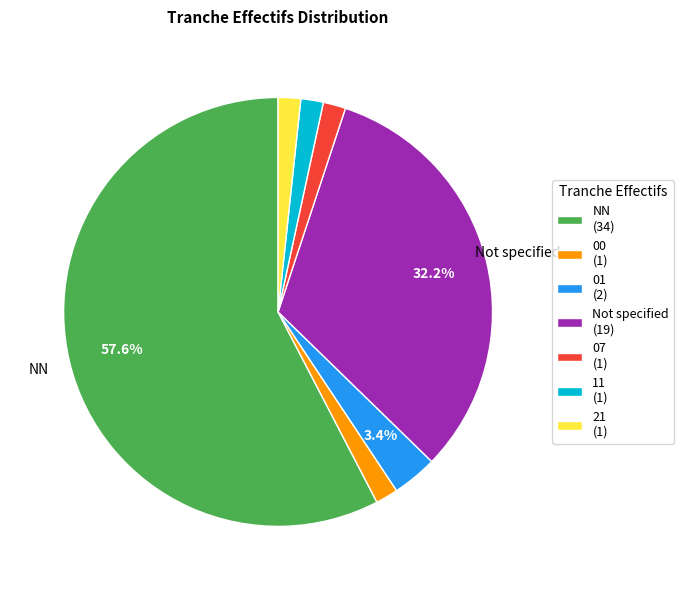

How many segments does this pie chart have?

7